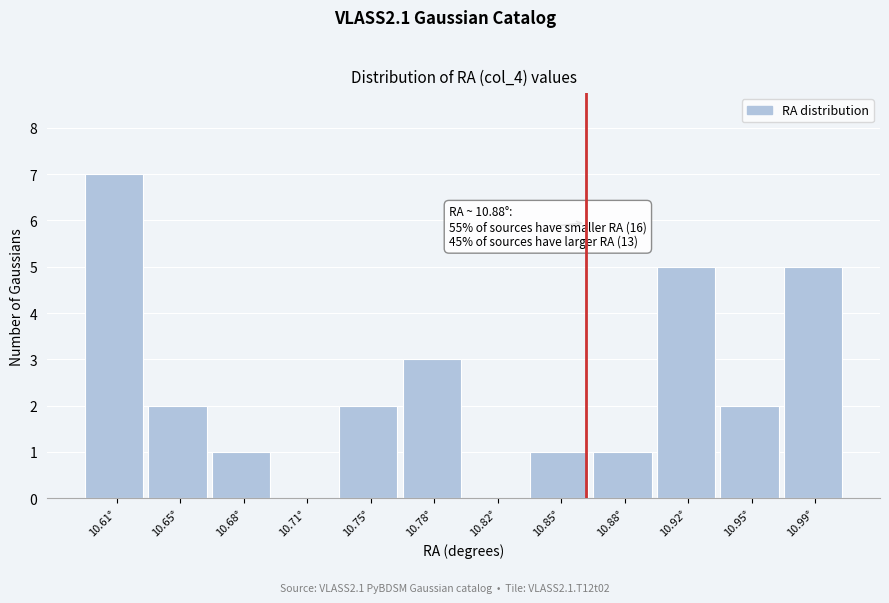

Reading right to left, what are all the values shown in this chart?

10.99°=5	10.95°=2	10.92°=5	10.88°=1	10.85°=1	10.82°=0	10.78°=3	10.75°=2	10.71°=0	10.68°=1	10.65°=2	10.61°=7